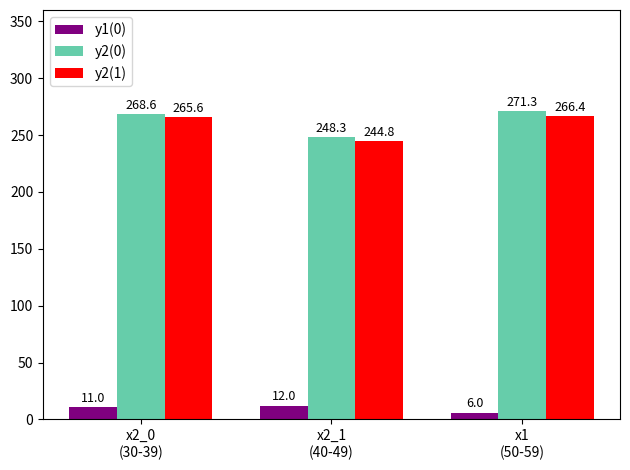

What is the sum of all y2(0) values?

788.1